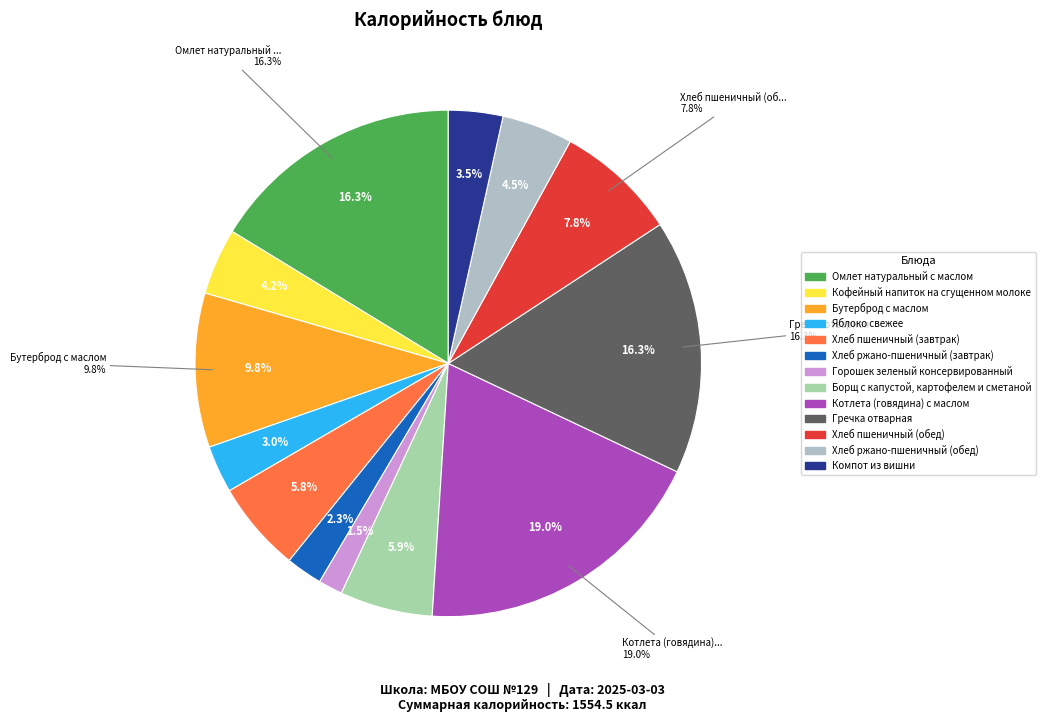

Which category has the smallest portion of the pie?

Горошек зеленый консервированный